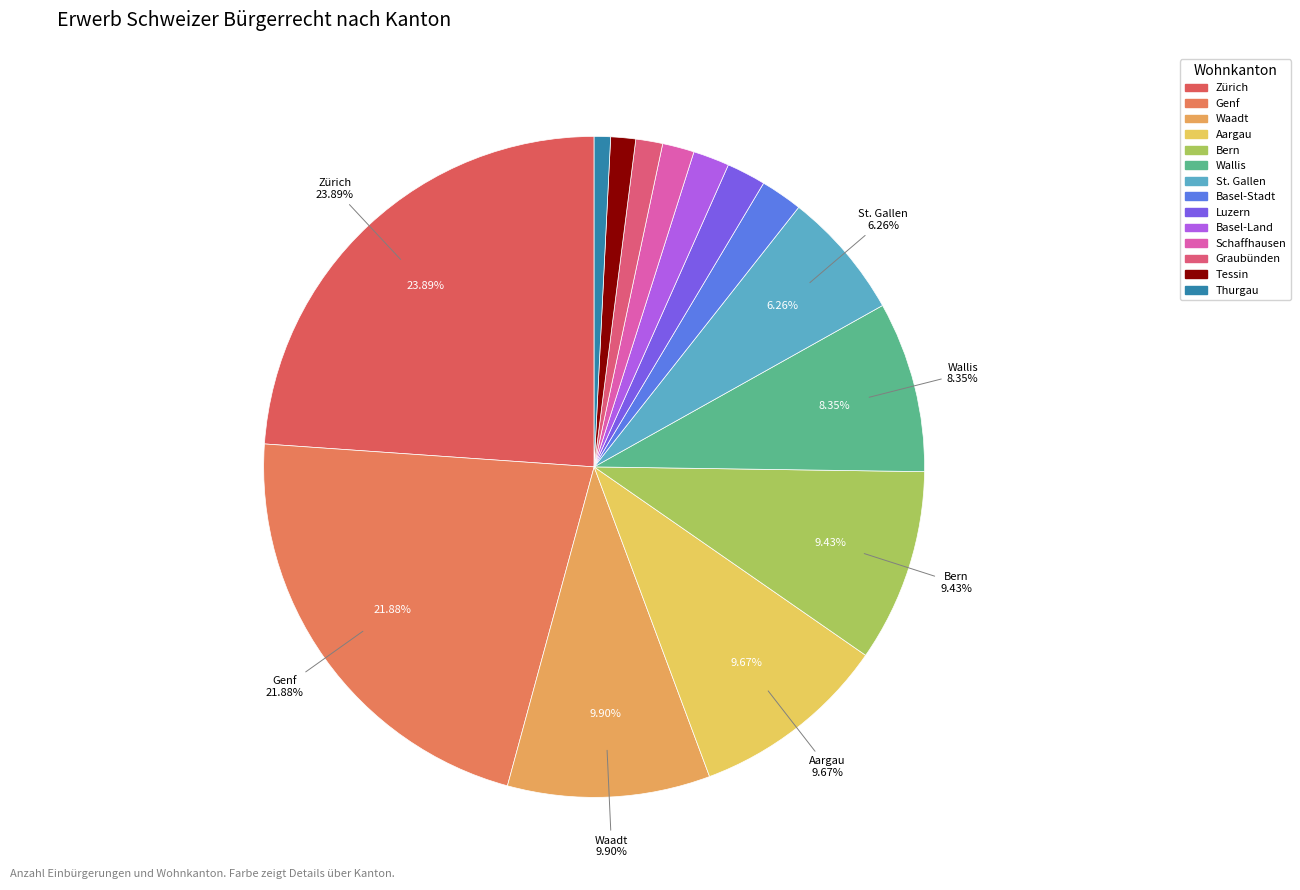

The Luzern slice represents 2% of the pie. True or false?

True